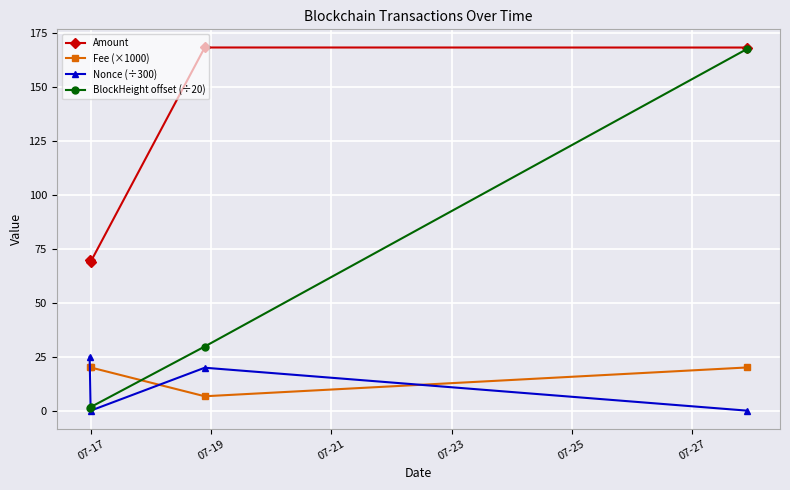

True or false: Nonce (÷300) has more than 1 points higher than both neighbors.

False